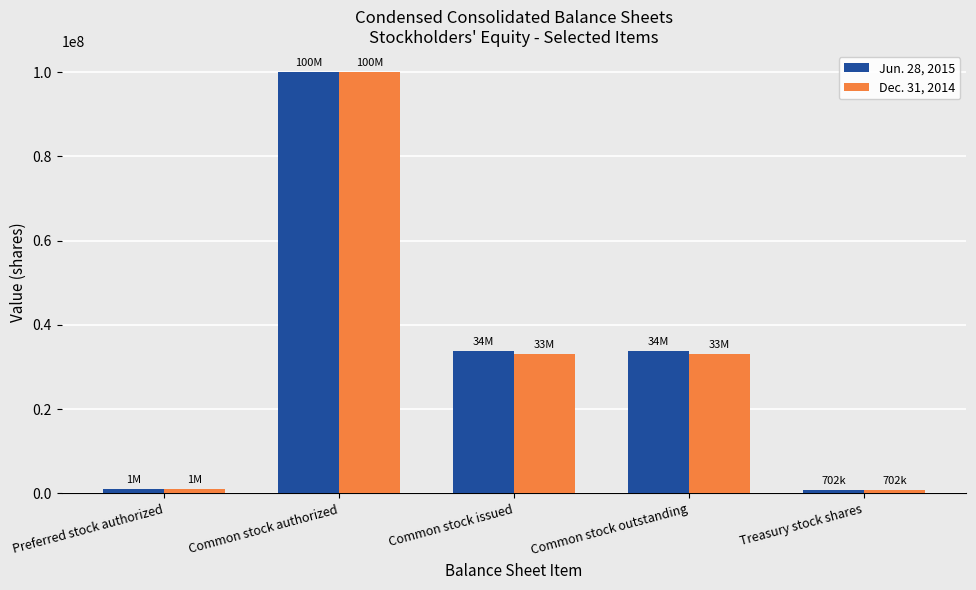

What is the label of the 3rd bar from the right?

Common stock issued